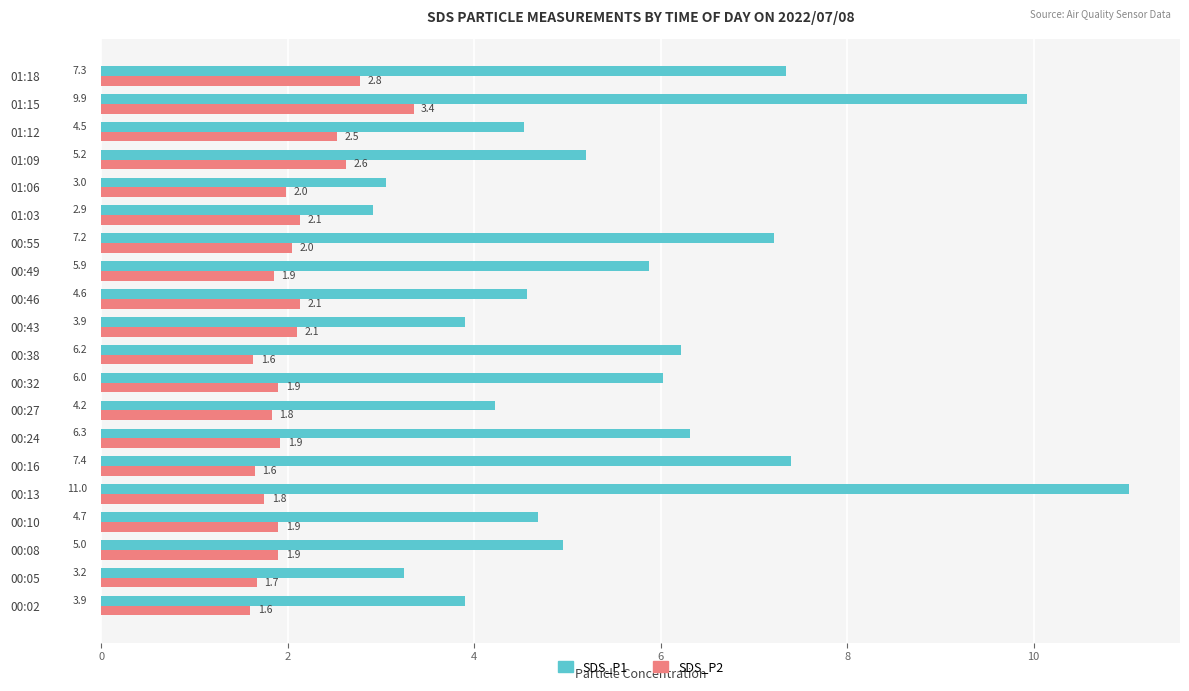

What is the highest value of the SDS_P2 series?

3.4